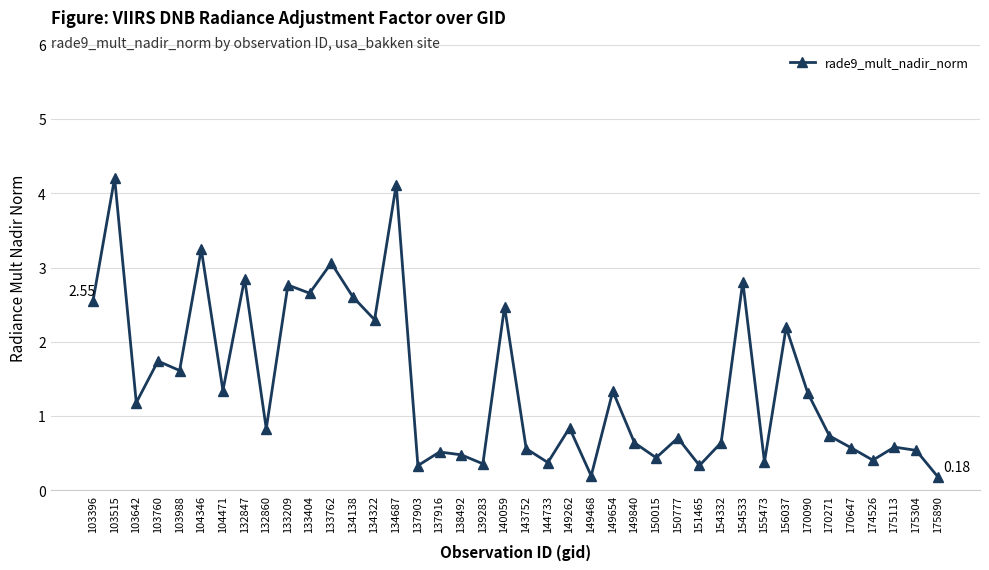

Between 104471 and 137903, which is larger?

104471